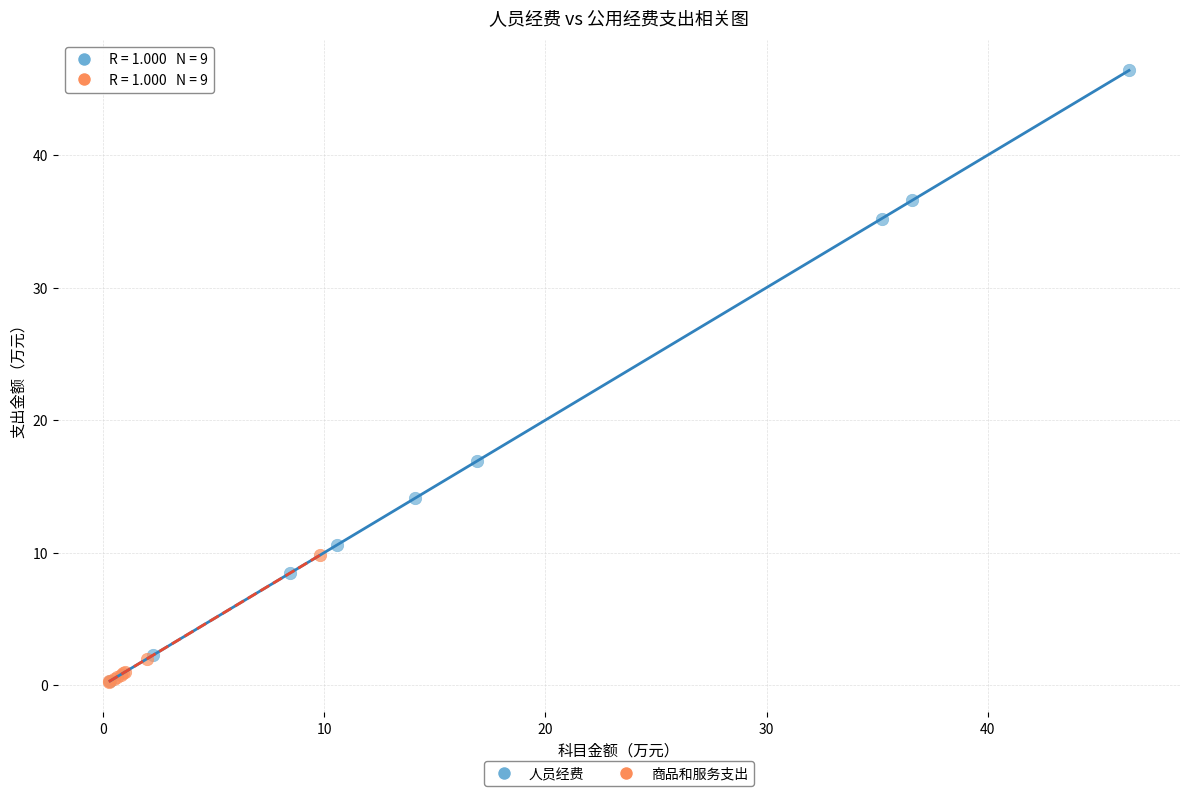

Which series has the widest spread of Y values?

人员经费